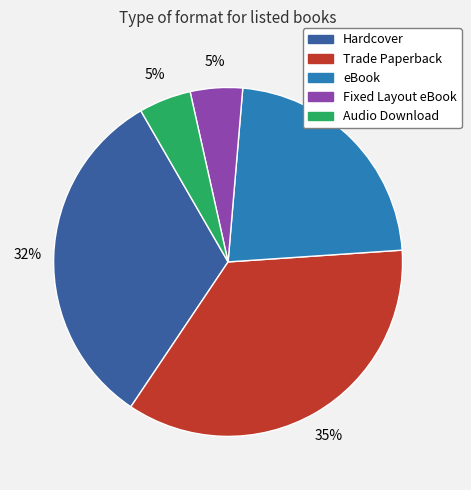

Between Fixed Layout eBook and eBook, which is larger?

eBook